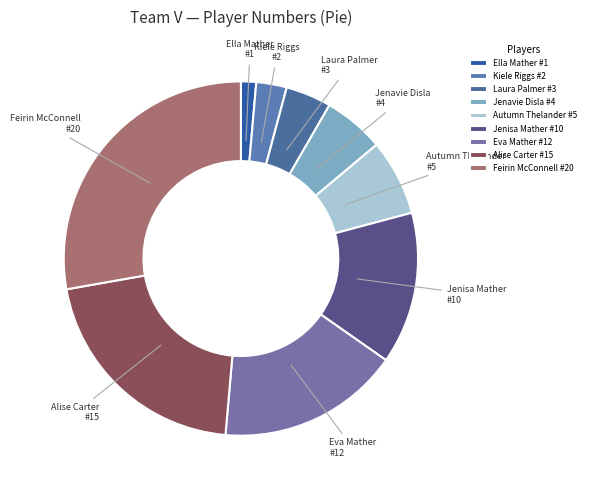

Is the sum of Feirin McConnell #20 and Ella Mather #1 greater than half?

No